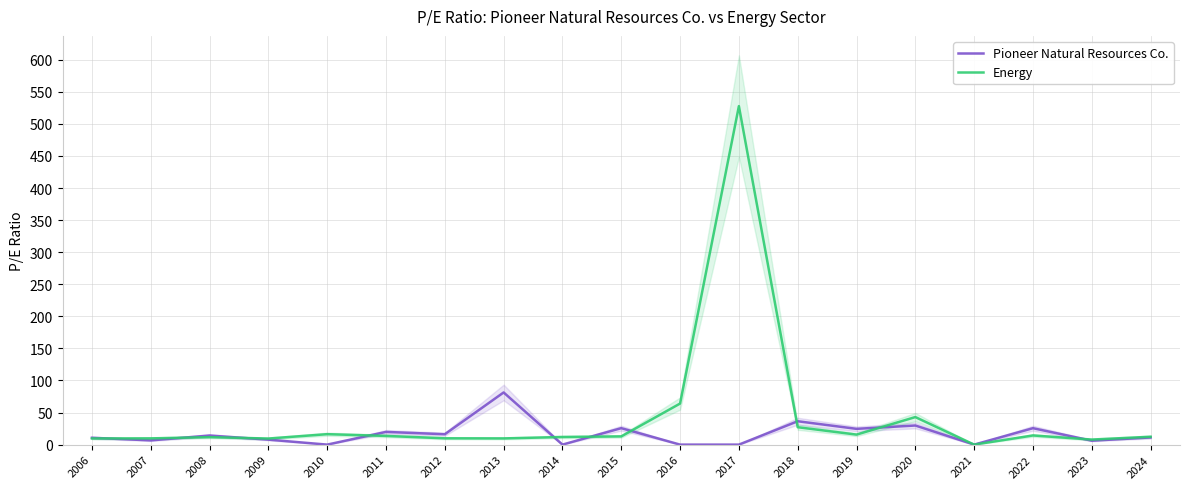

Which series changed the most between 2014 and 2016?

Energy